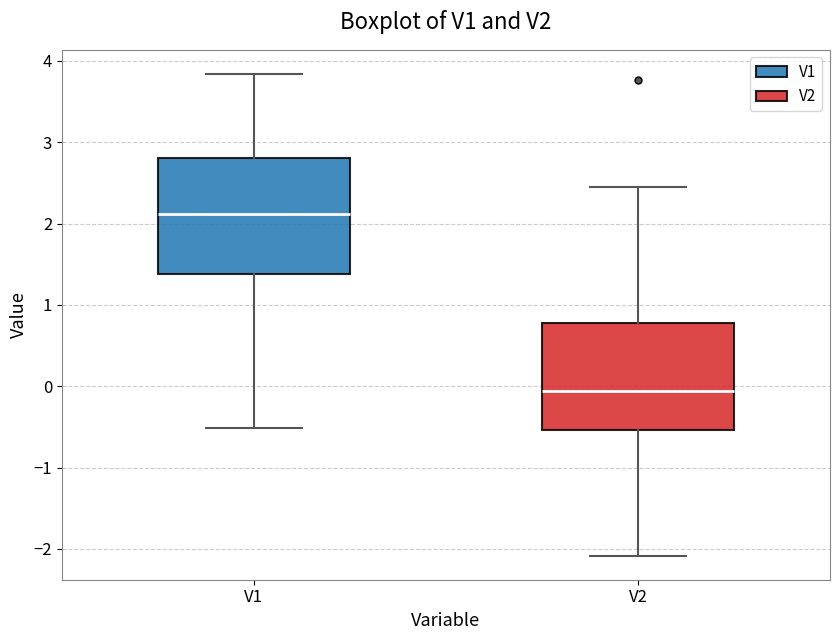

Reading left to right, transcribe this box plot: for each box, give where its median line is, the range the box spans, and where its two whiskers end, as read against the y-axis. The values are not printed on the chart, so give them approximately, as read against the axis.

V1: median 2.1, box 1.4 to 2.8, whiskers -0.5 to 3.8
V2: median -0.1, box -0.5 to 0.8, whiskers -2.1 to 2.4